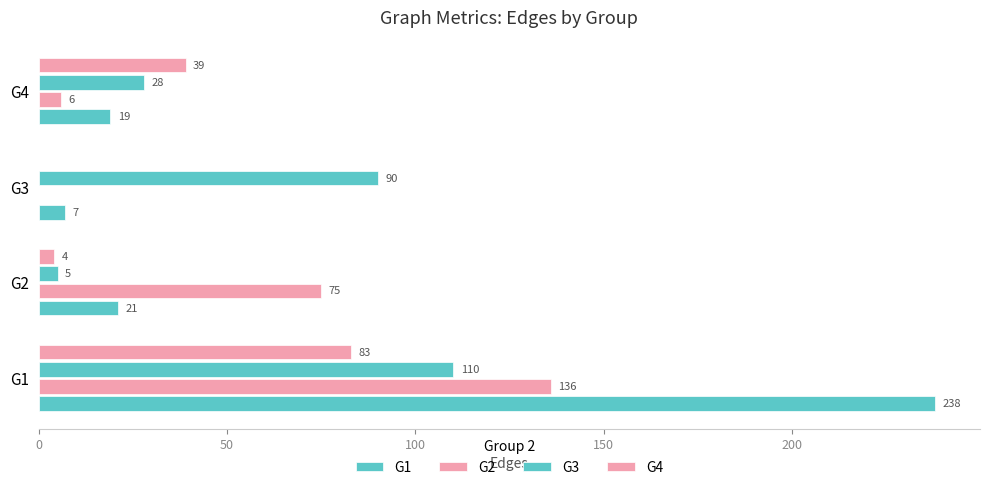

How many data points does each series have?

4